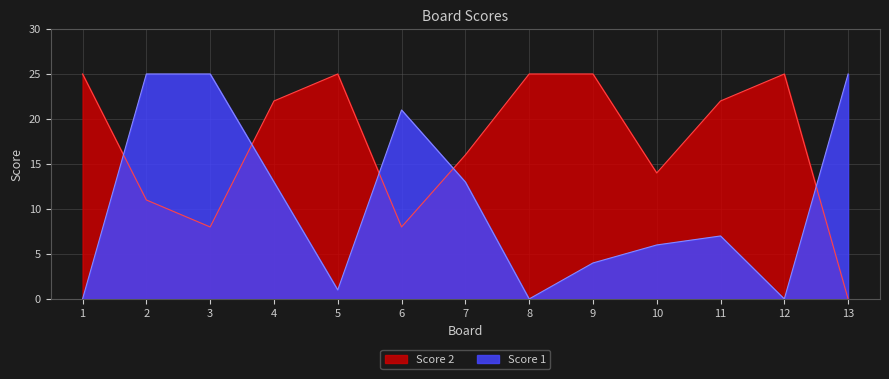

Which series has the largest total across all categories?

Score 2